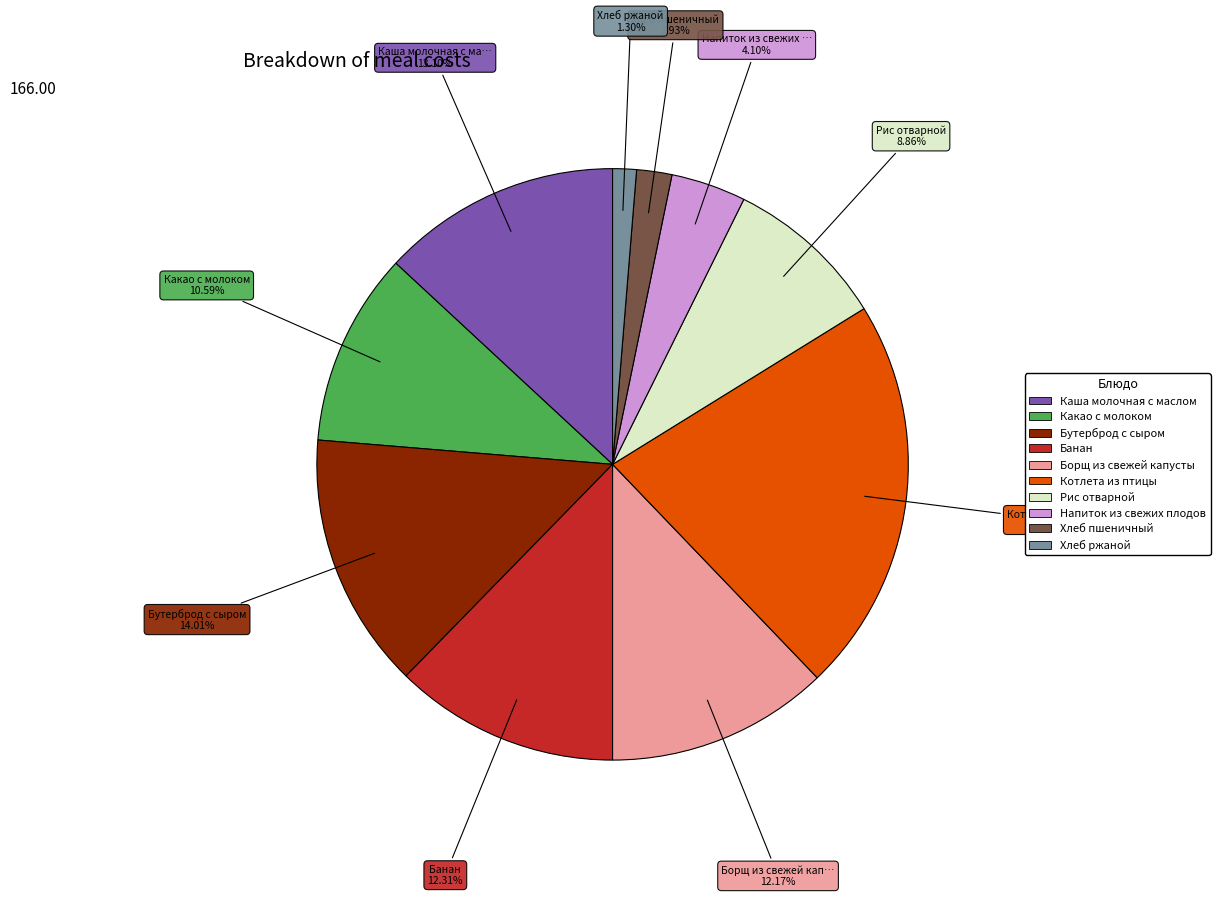

Approximately how many times larger is the value at Напиток из свежих плодов compared to Каша молочная с маслом?

0.3